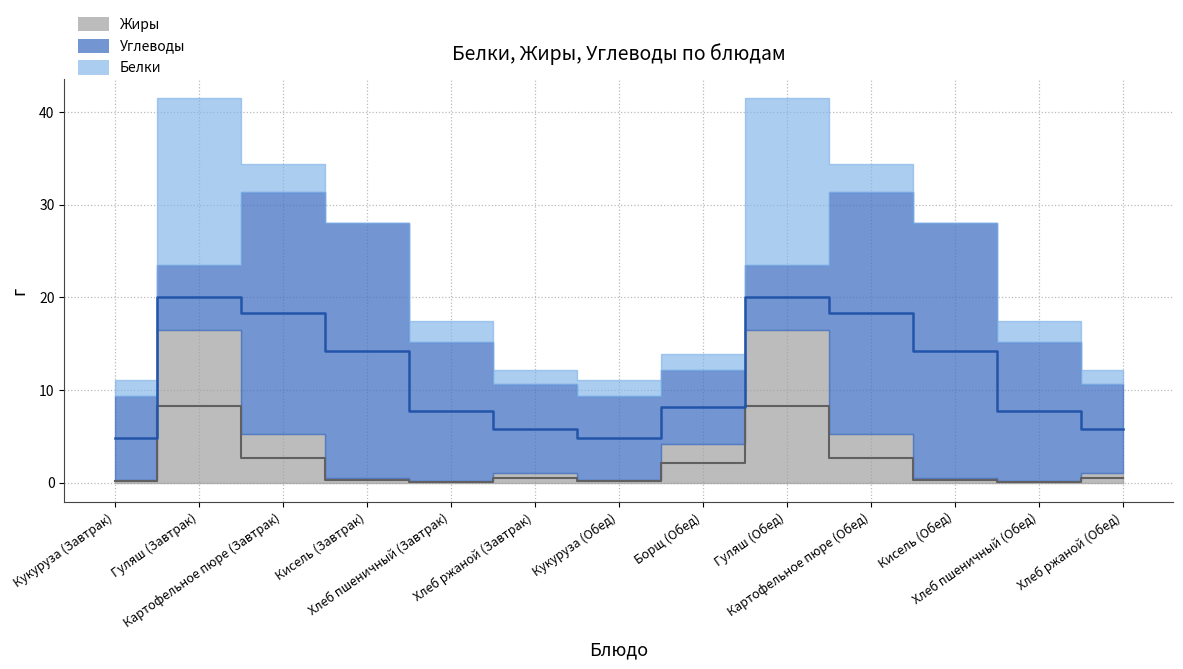

Which series has the largest total across all categories?

Углеводы